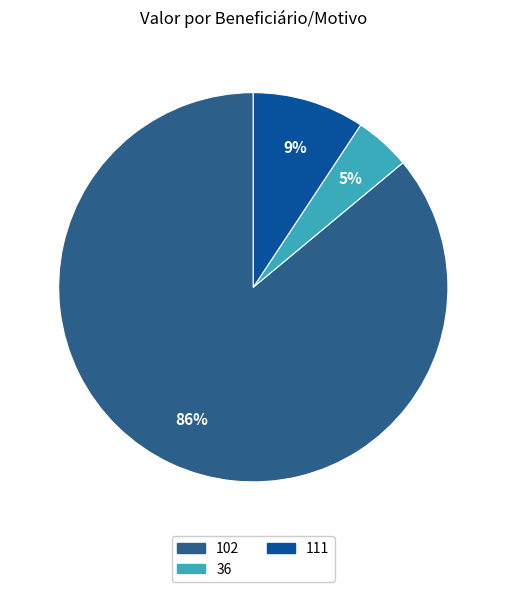

How many slices are in this pie chart?

3